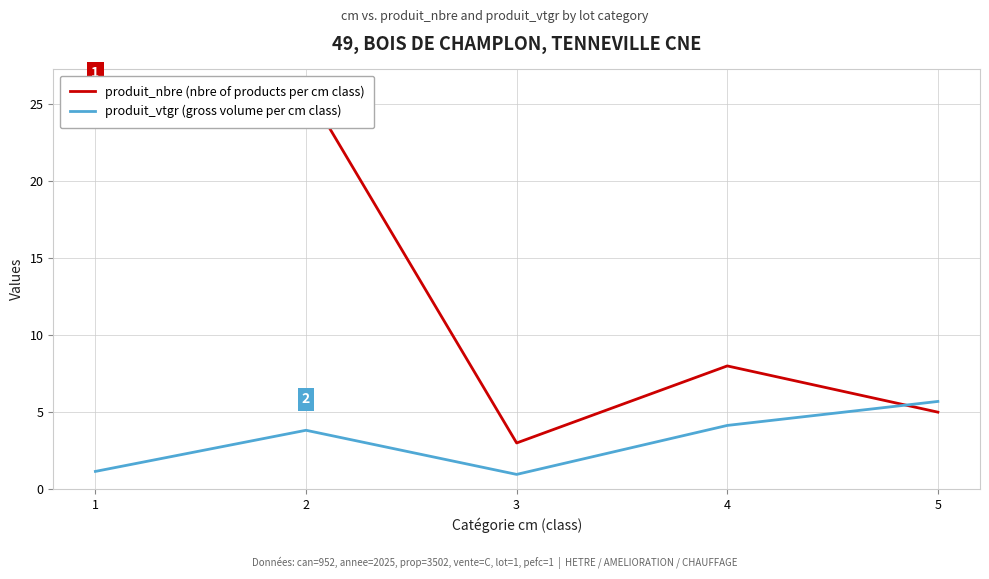

Which category has the lowest value across all series?

3